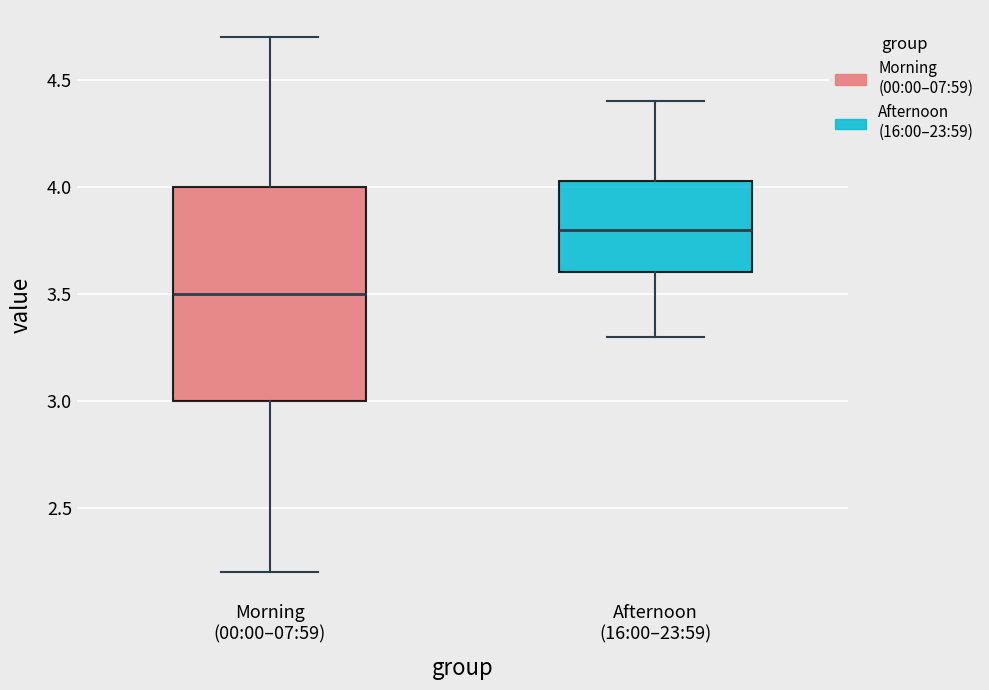

Reading left to right, transcribe this box plot: for each box, give where its median line is, the range the box spans, and where its two whiskers end, as read against the y-axis. The values are not printed on the chart, so give them approximately, as read against the axis.

Morning (00:00–07:59): median 3.50, box 3.00 to 4.00, whiskers 2.20 to 4.70
Afternoon (16:00–23:59): median 3.80, box 3.60 to 4.05, whiskers 3.30 to 4.40